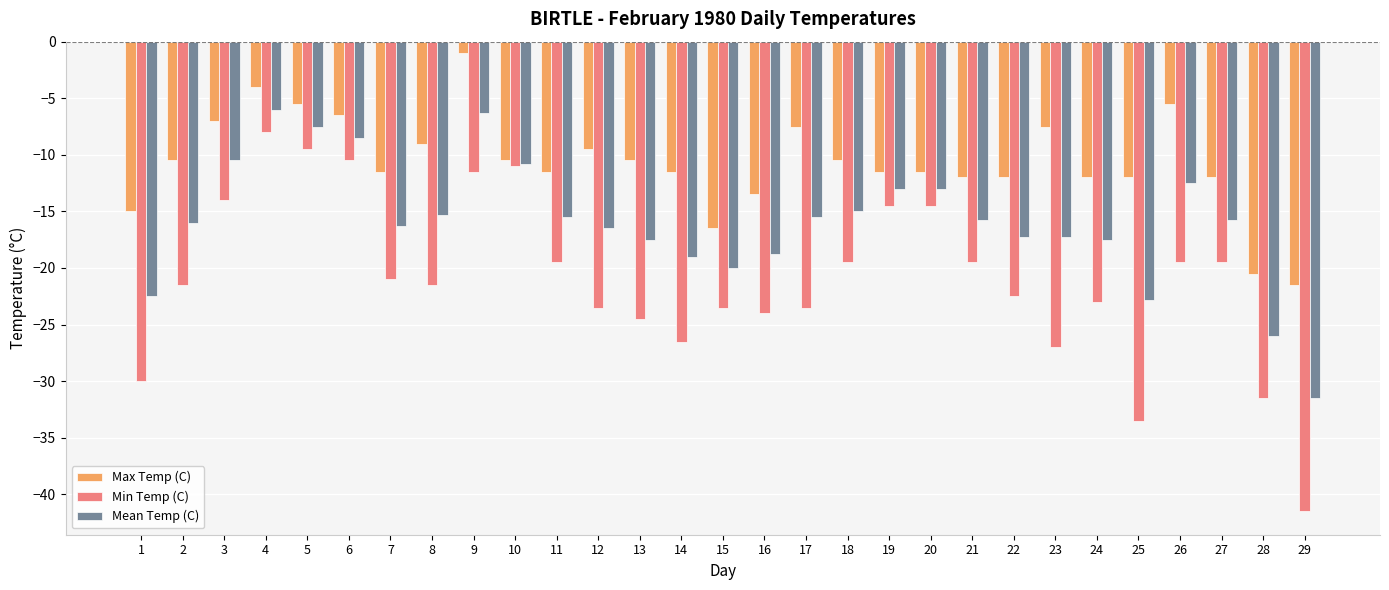

What is the minimum value for Min Temp (C)?

-41.5